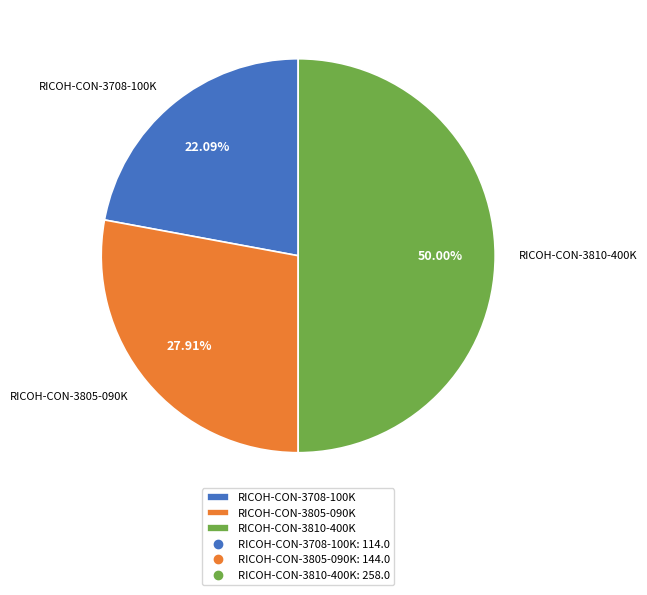

Which slice is the largest?

RICOH-CON-3810-400K